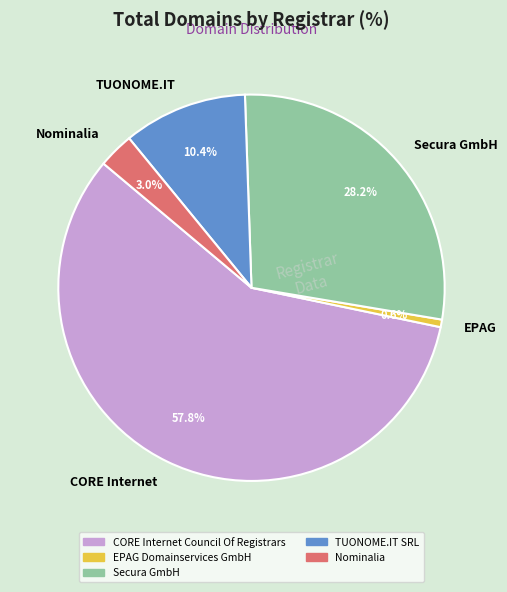

The Secura GmbH slice represents 28% of the pie. True or false?

True